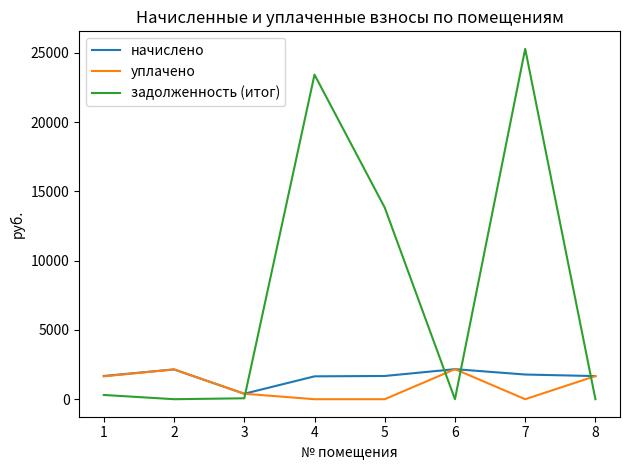

Does the chart have visible grid lines?

No